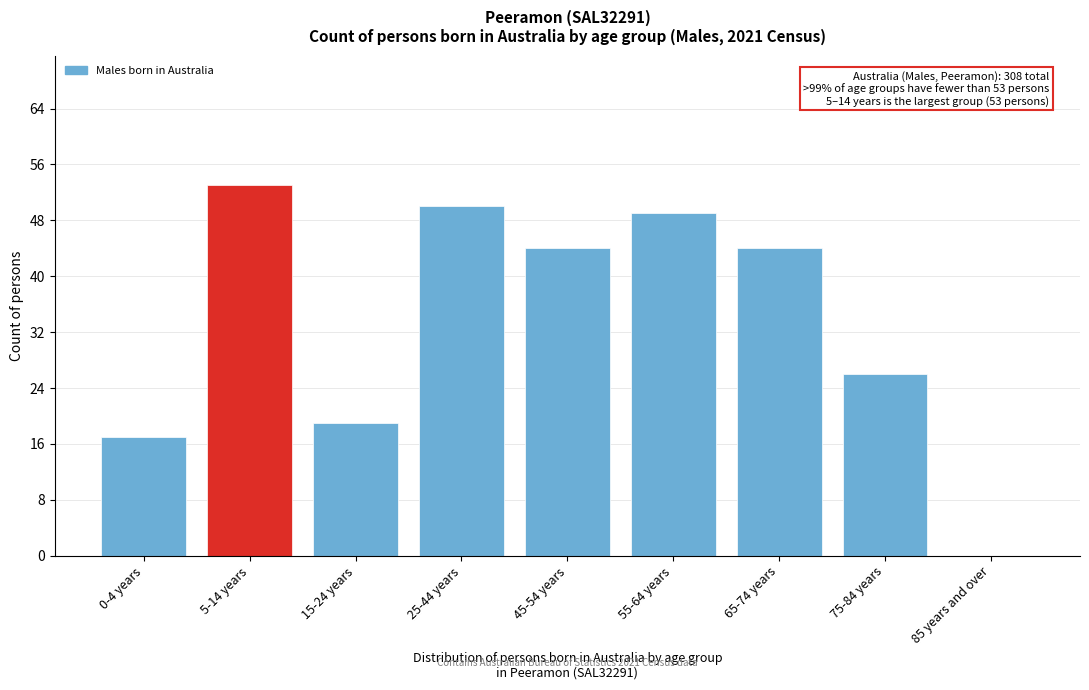

Reading left to right, extract all data points from this chart.

0-4 years=17	5-14 years=53	15-24 years=19	25-44 years=50	45-54 years=44	55-64 years=49	65-74 years=44	75-84 years=26	85 years and over=0